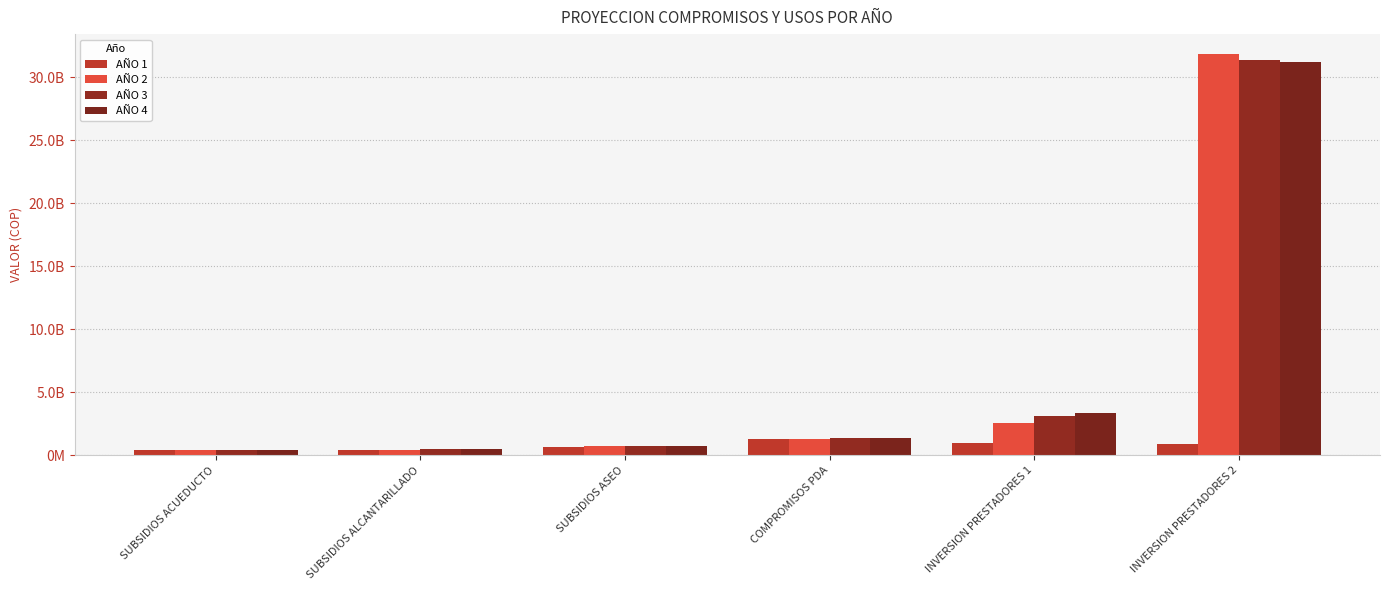

Which label corresponds to the smallest value in the chart?

SUBSIDIOS ACUEDUCTO